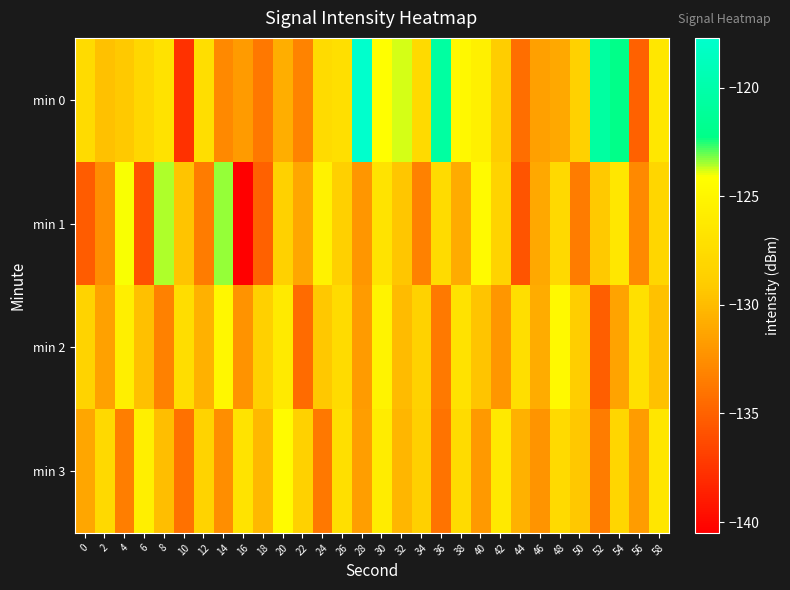

Between 38 and 20, which is larger?

38